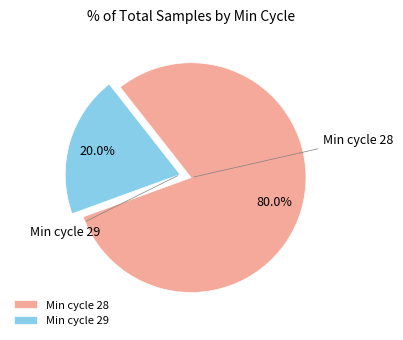

Count the number of slices in the pie.

2